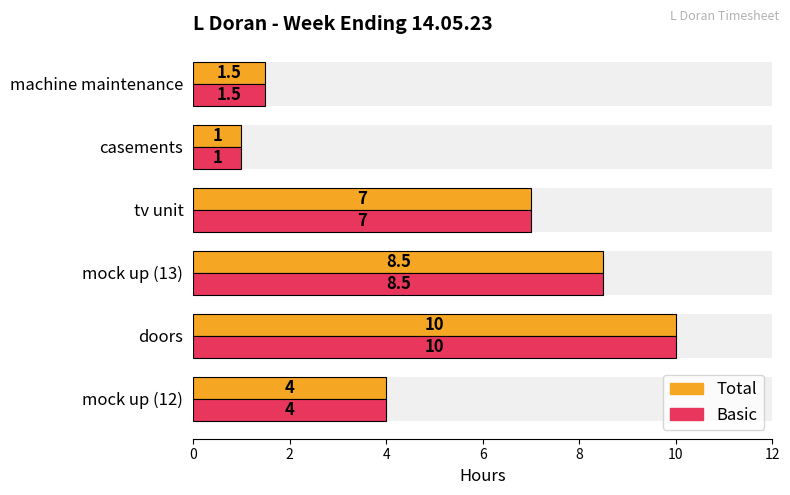

What is the maximum value for Basic?

10.0